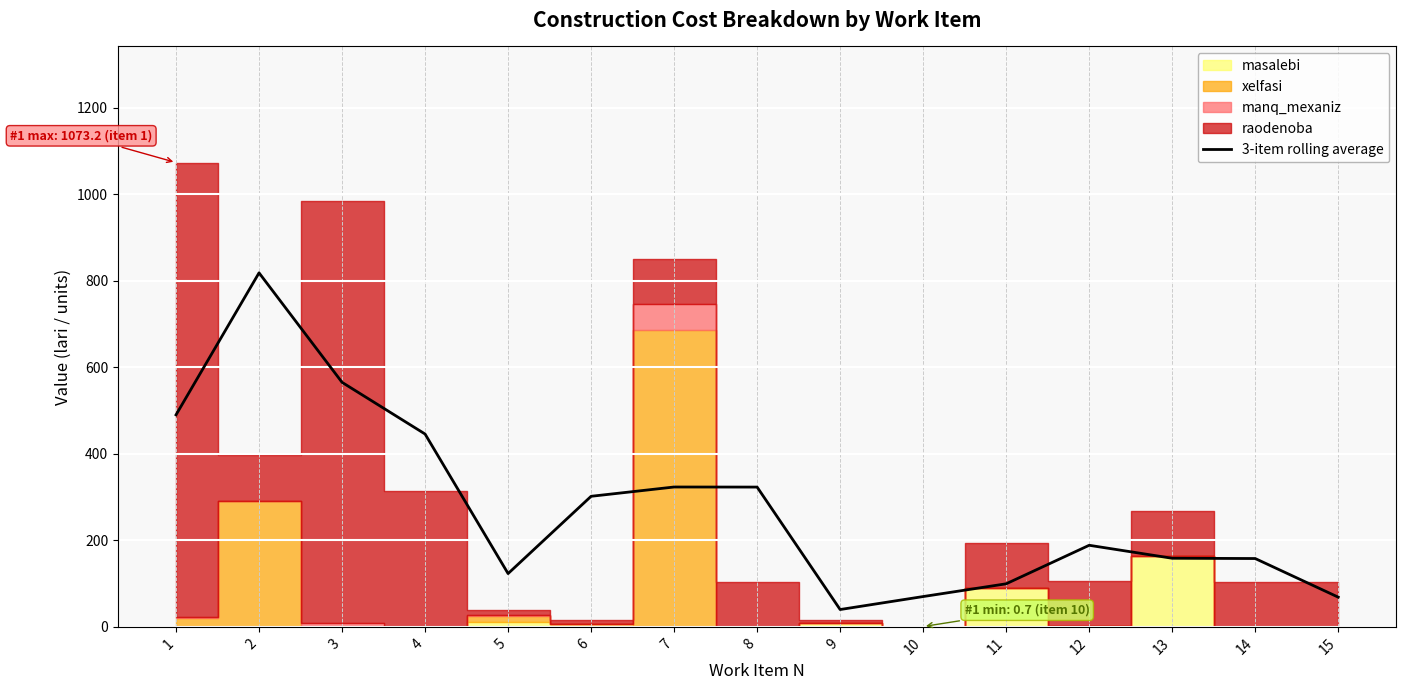

The chart shows a value of 323.3 at 7. True or false?

True